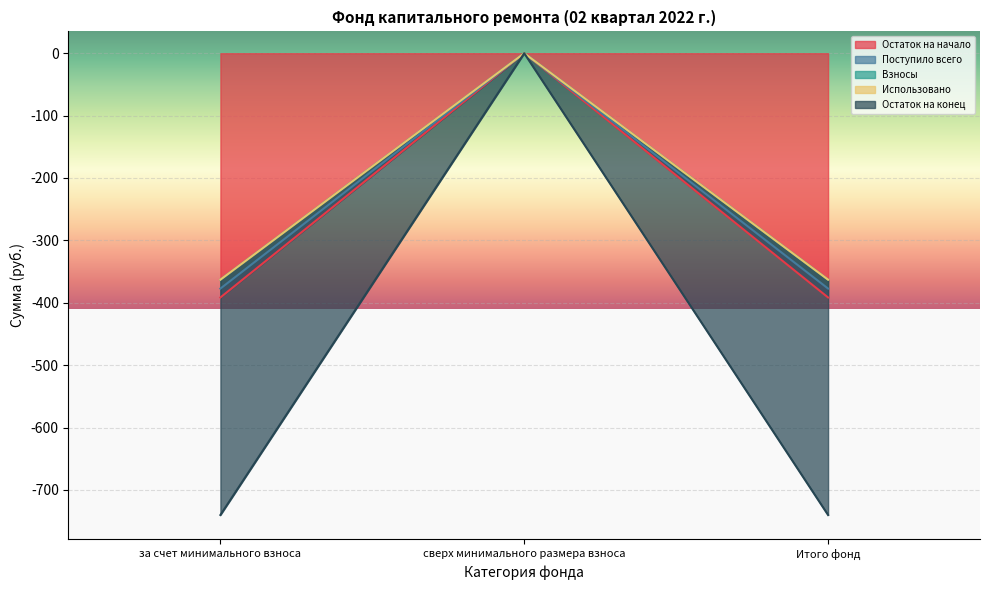

Is the value of Остаток на начало at за счет минимального взноса greater than the value of Поступило всего at за счет минимального взноса?

Yes